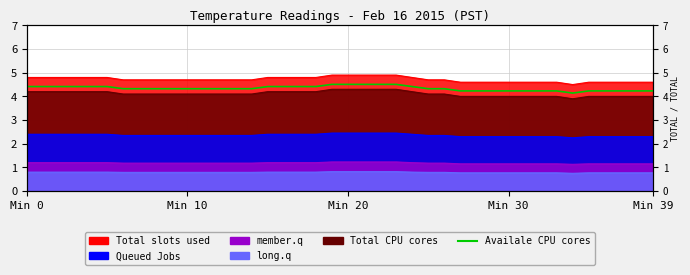

What is the value of the 33rd point from the left?

4.2